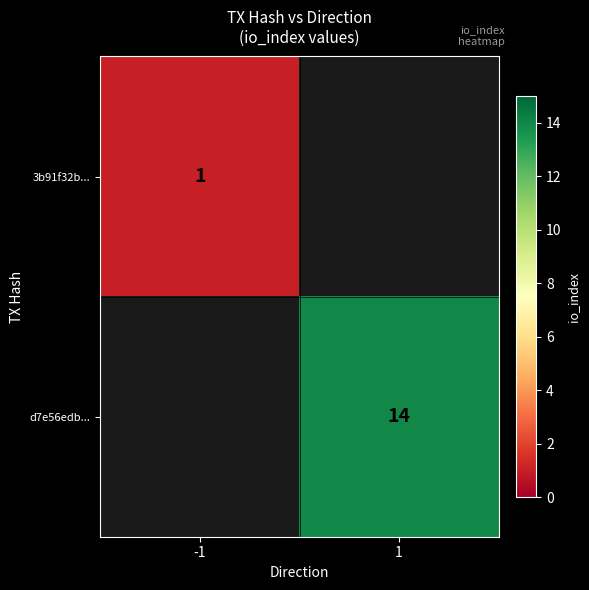

Count the number of data series in this chart.

2